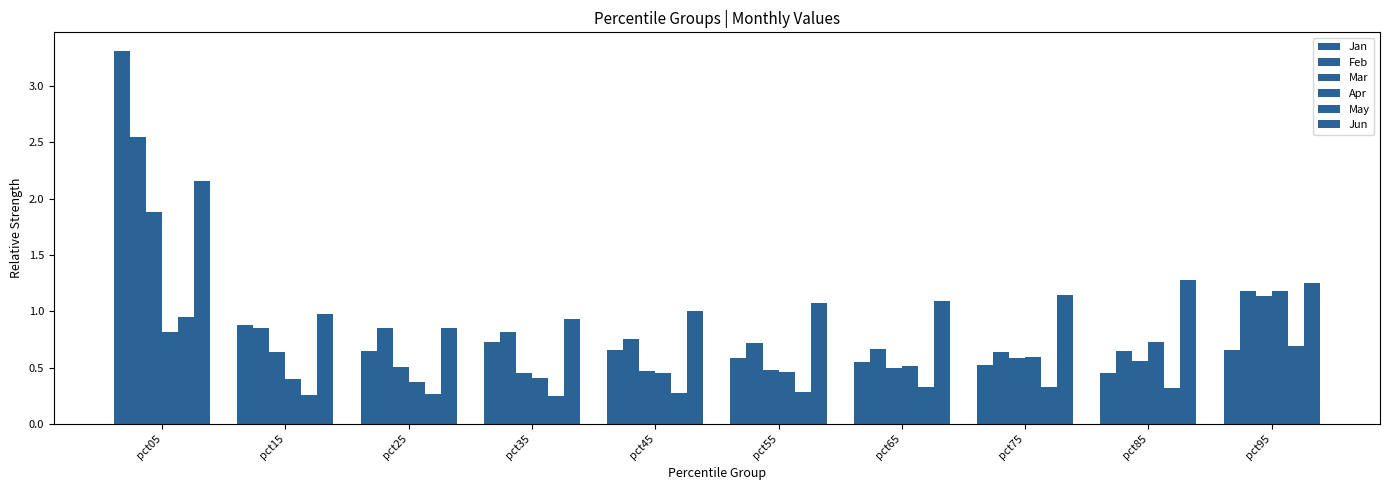

Does the chart contain stacked bars?

No